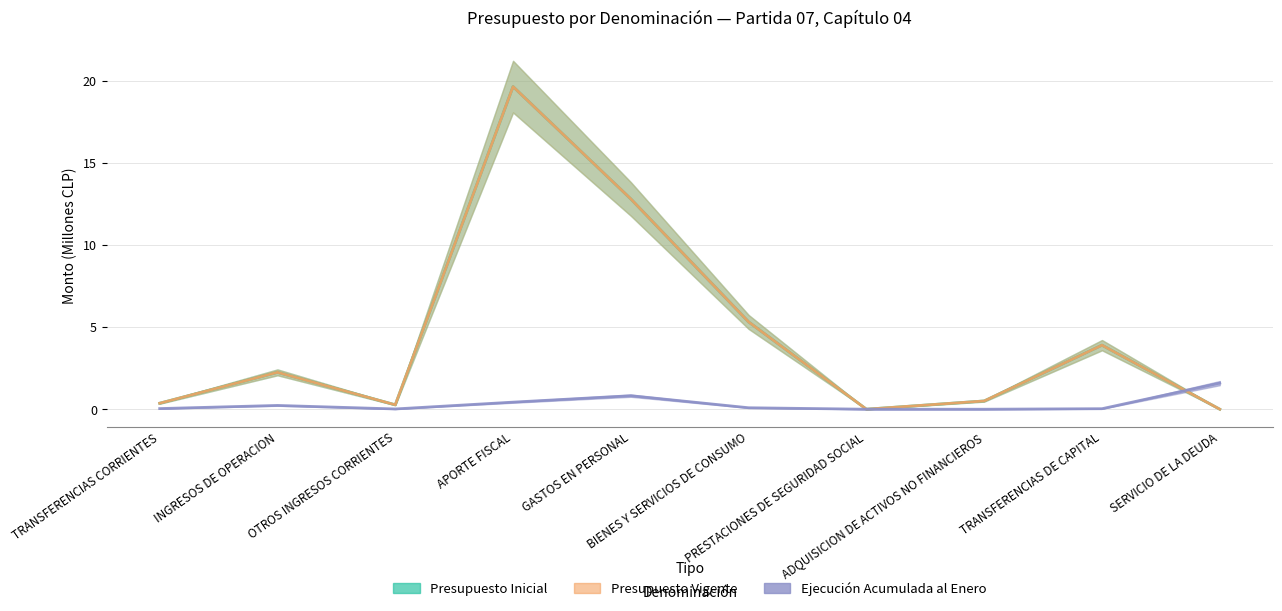

Which series has the largest range (max minus min)?

Presupuesto Inicial